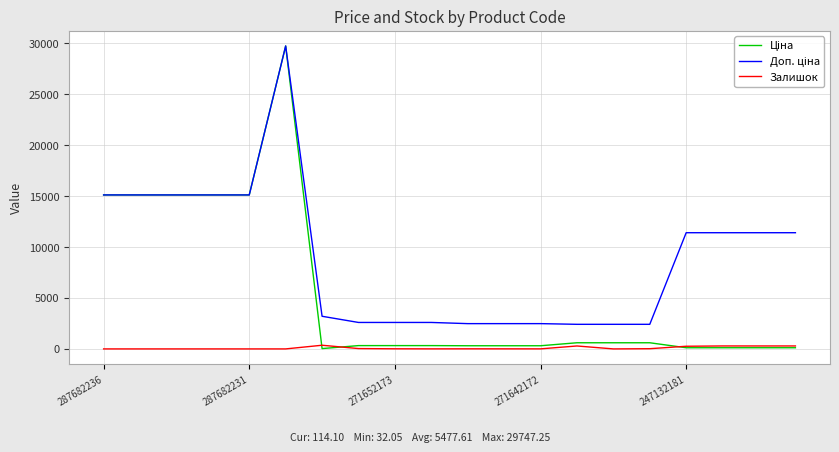

How many lines are shown in the chart?

3